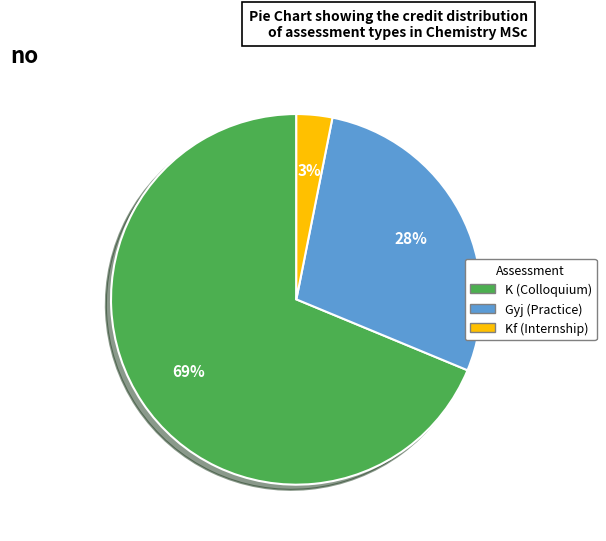

To the nearest percent, what is the average slice percentage?

33%